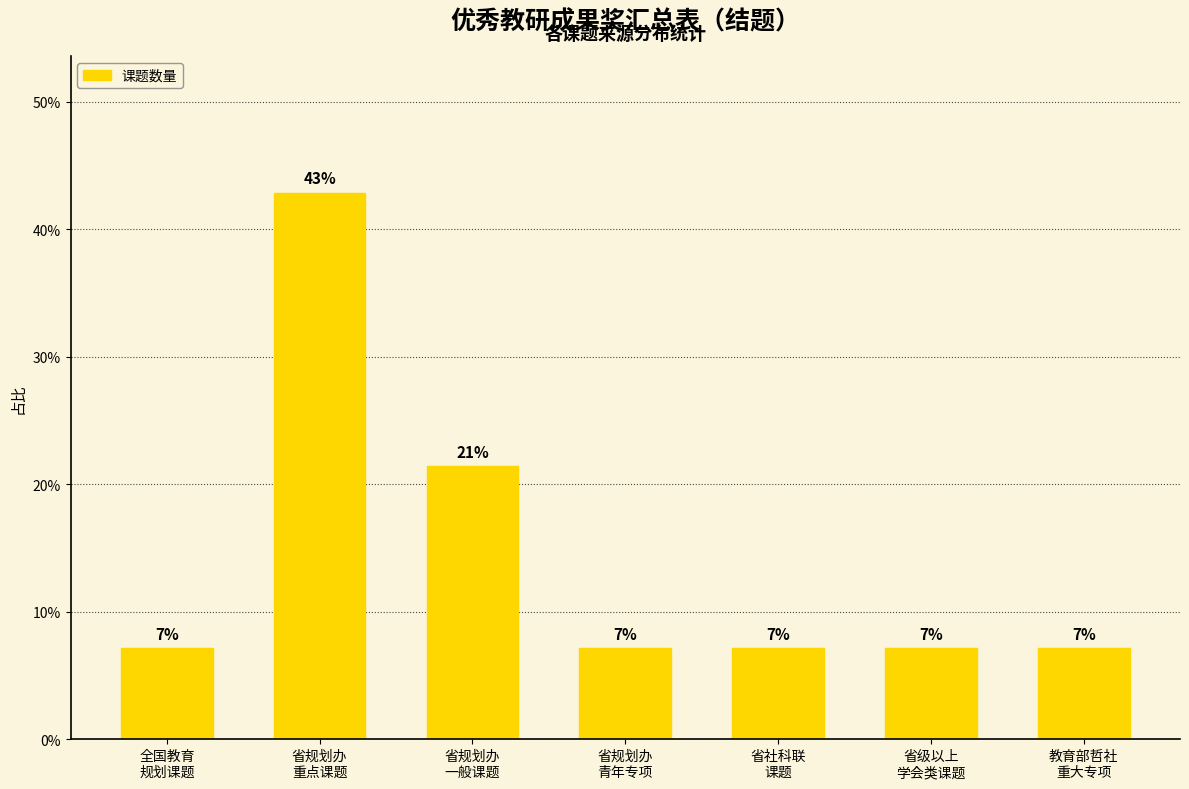

How many bars are there in total?

7